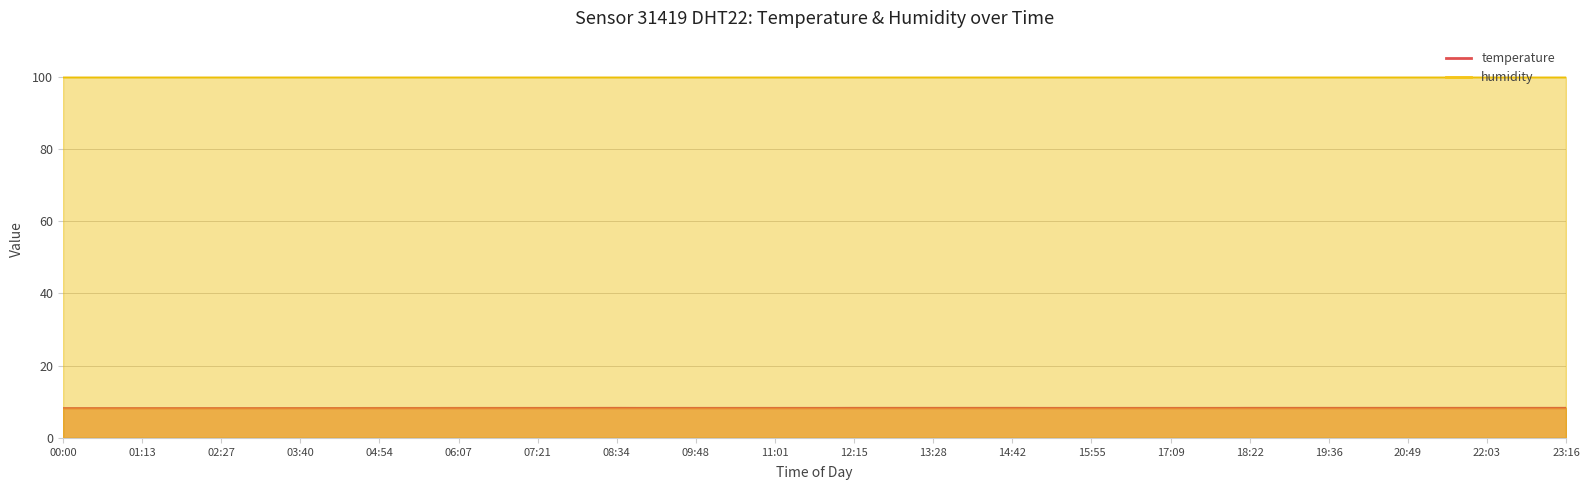

At which category is the sum across all series the highest?

00:00